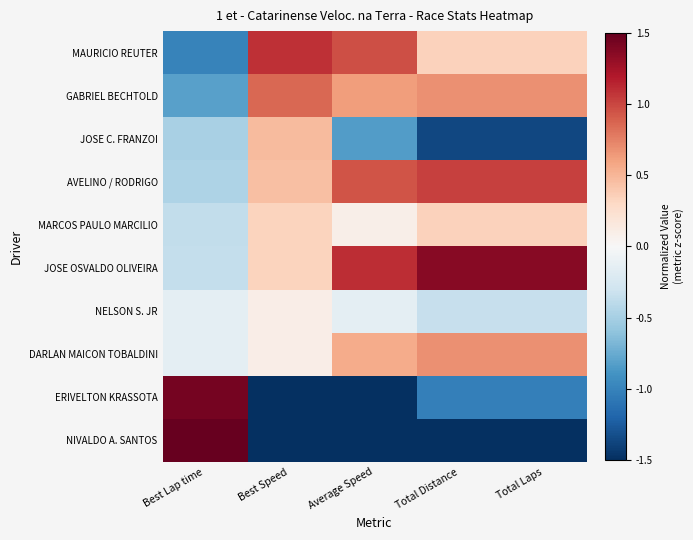

What is the minimum value shown in the chart?

-2.3